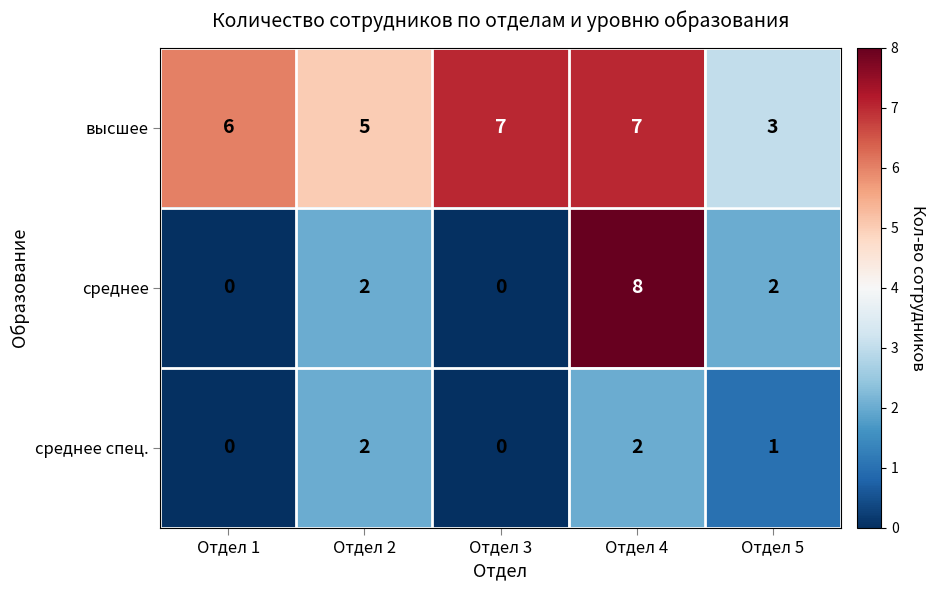

Between Отдел 3 and Отдел 5, which series saw the biggest shift?

высшее